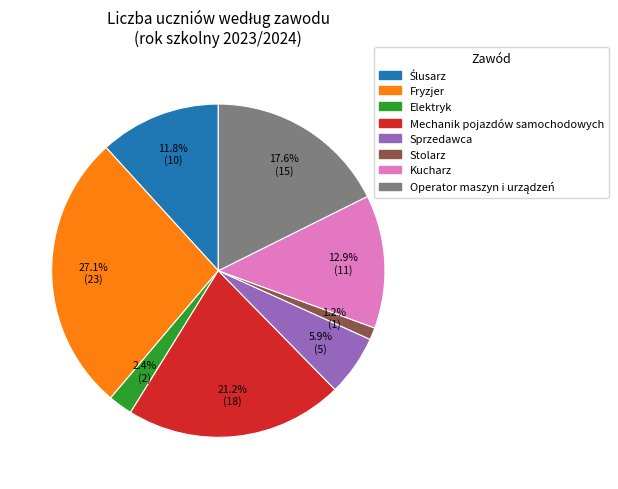

To the nearest percent, what is the average slice percentage?

12%